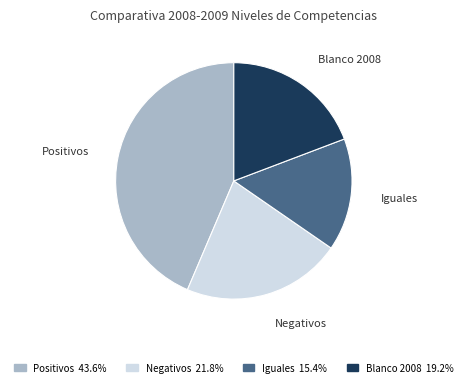

Does Blanco 2008 account for over 50% of the chart?

No